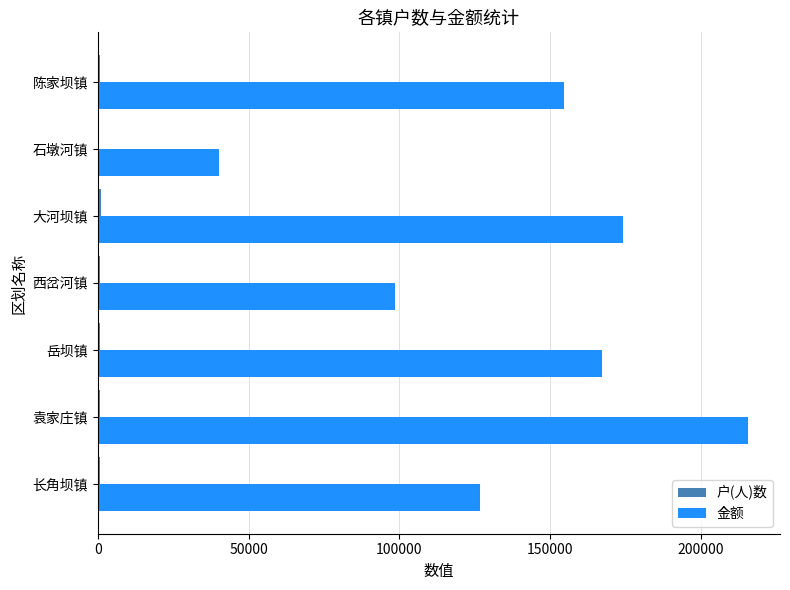

At which label does 金额 reach its peak?

袁家庄镇